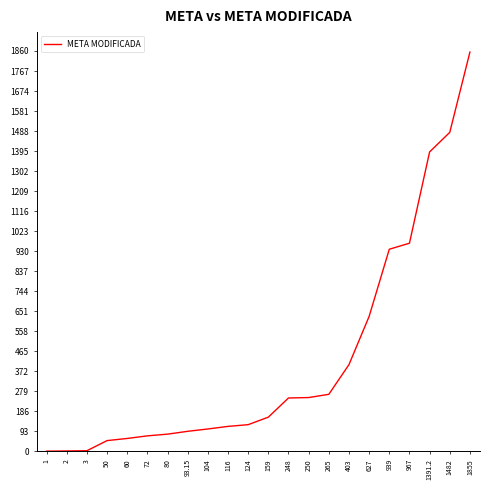

What is the change in value from 50 to 939?

+889.0